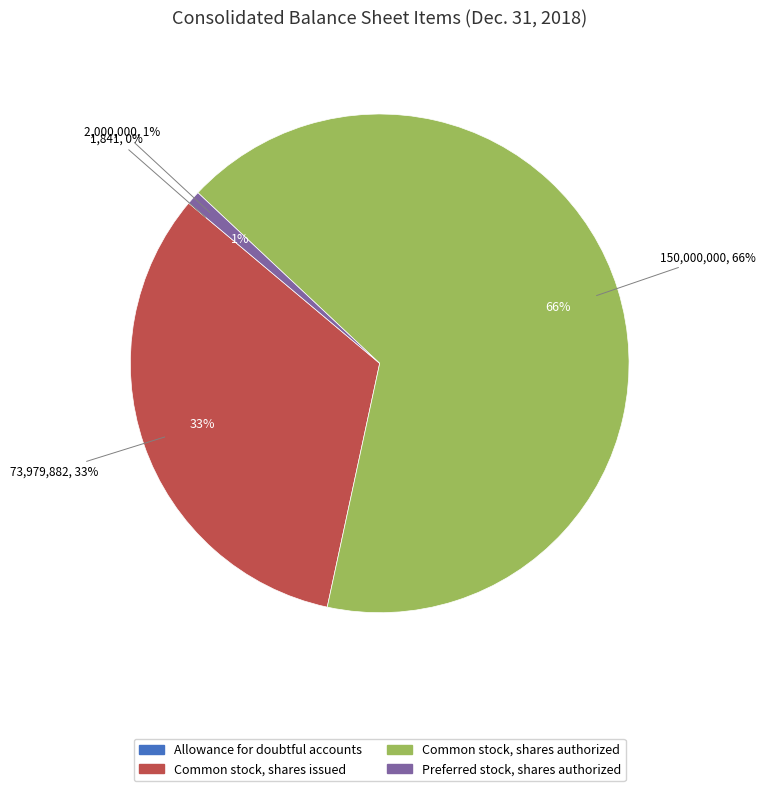

What is the change in value from Common stock, shares issued to Common stock, shares authorized?

+76020118